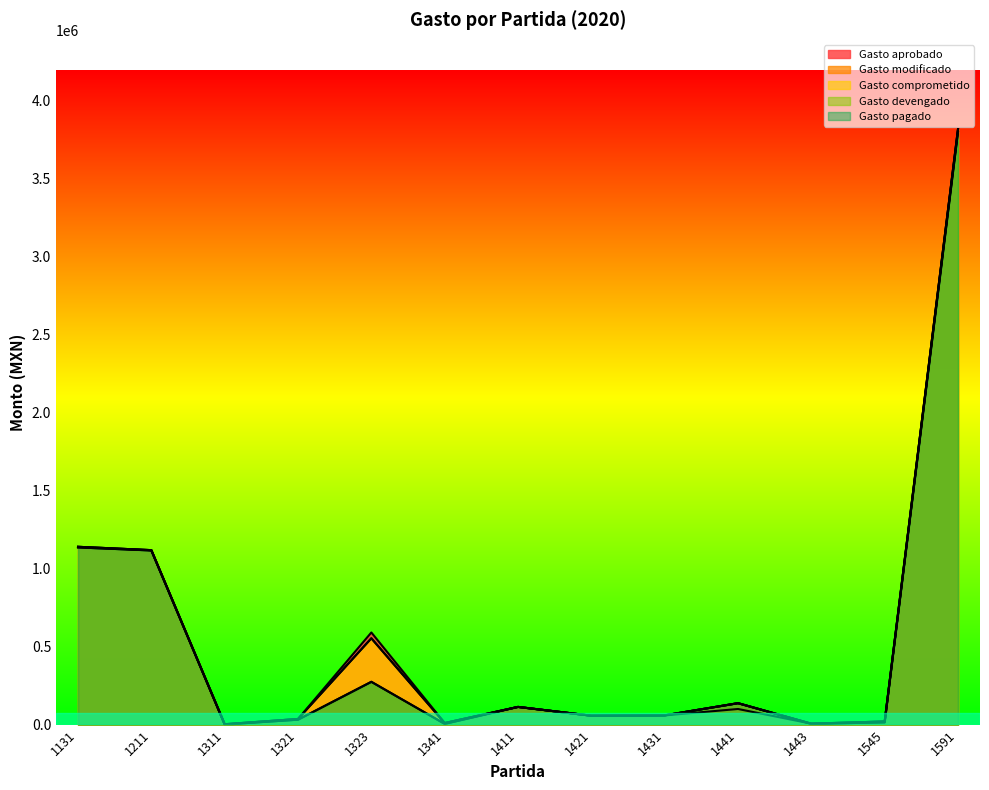

Which series changed the most between 1431 and 1441?

Gasto modificado